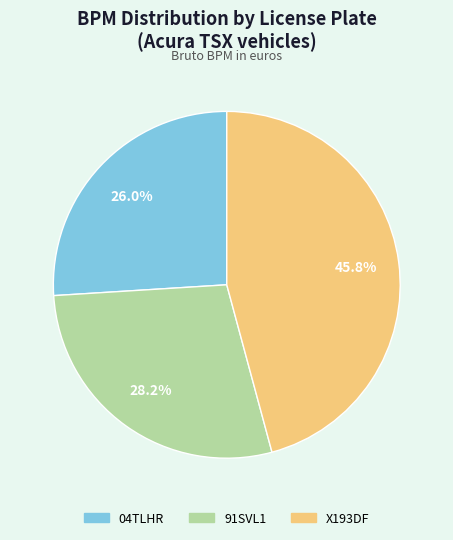

What percentage is the 91SVL1 slice, to the nearest percent?

28%